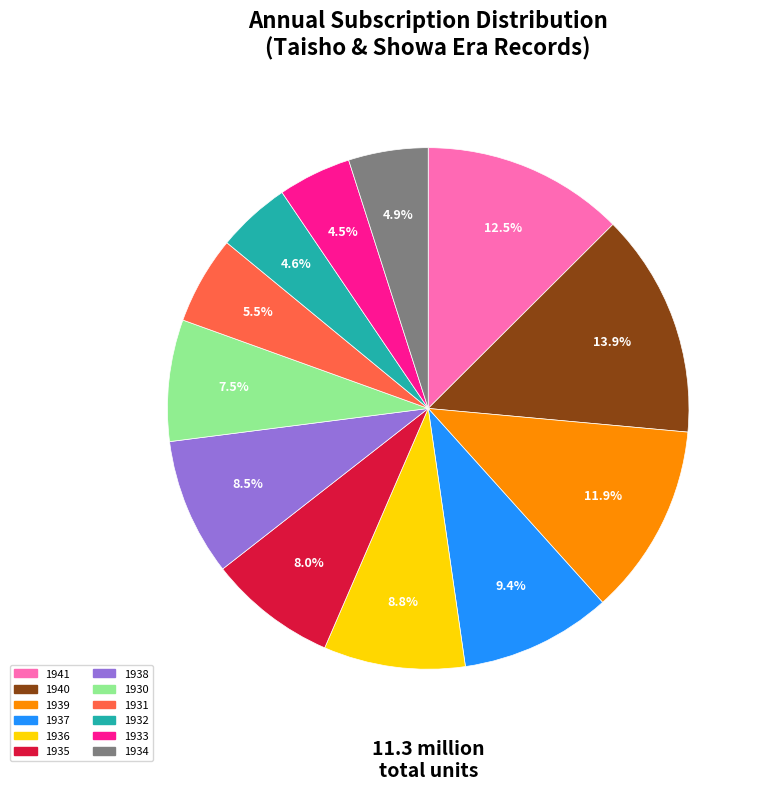

Which slice is the largest?

1940